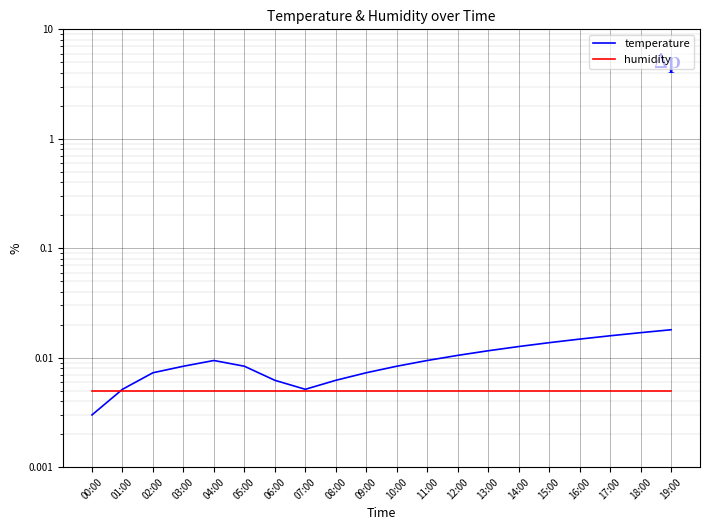

At how many categories does at least one series exceed 0?

20